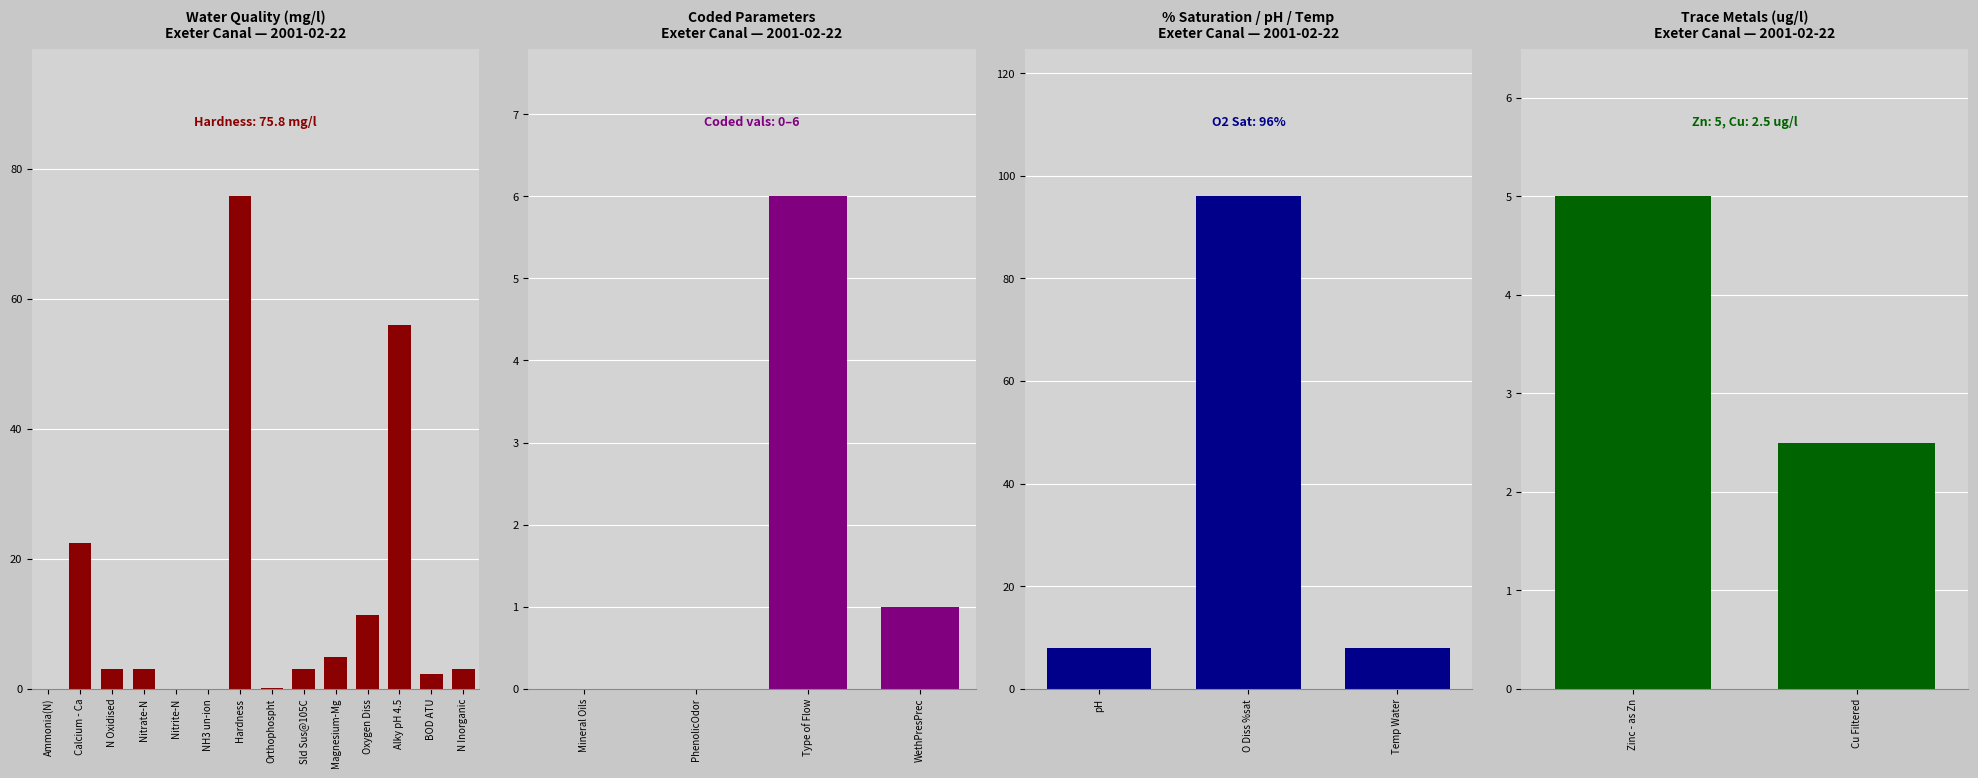

Which has a higher value, BOD ATU or Nitrate-N?

Nitrate-N